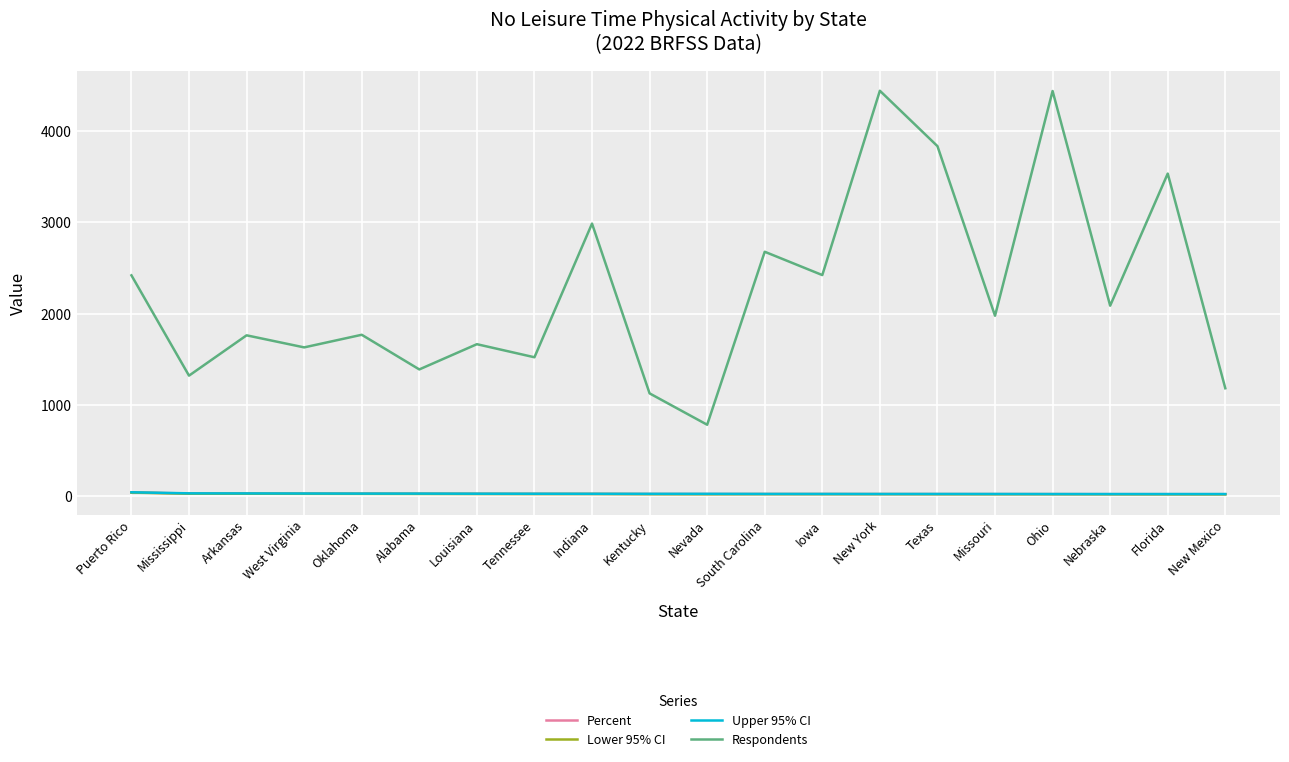

Which series has the largest range (max minus min)?

Respondents